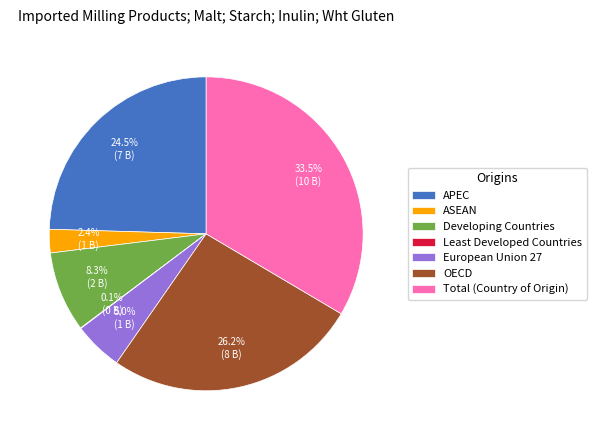

Is there a majority slice in this chart?

No